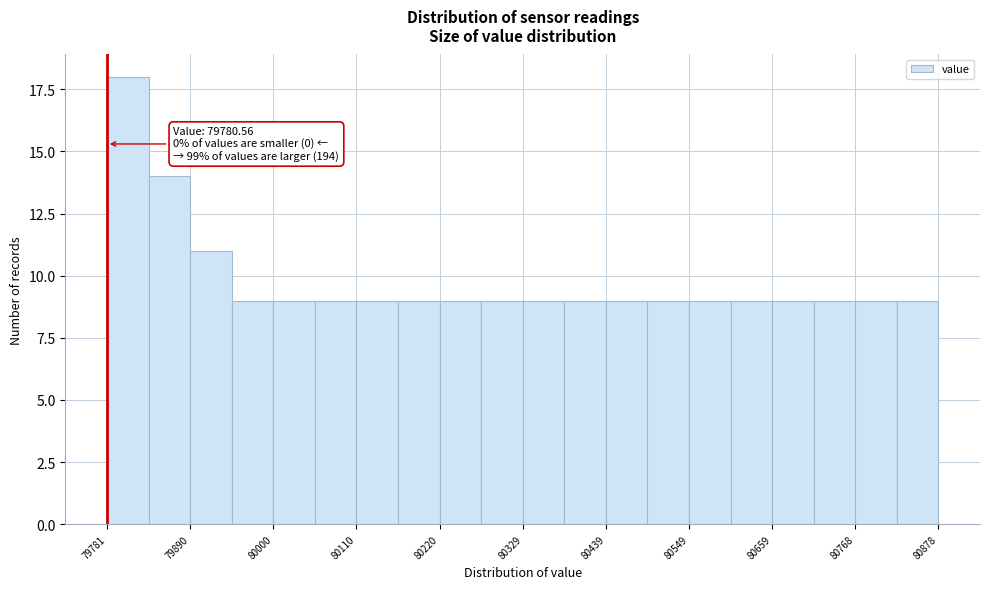

Around what value on the x-axis is the tallest bar? Give the approximate position of its centre, as read against the axis.

79800